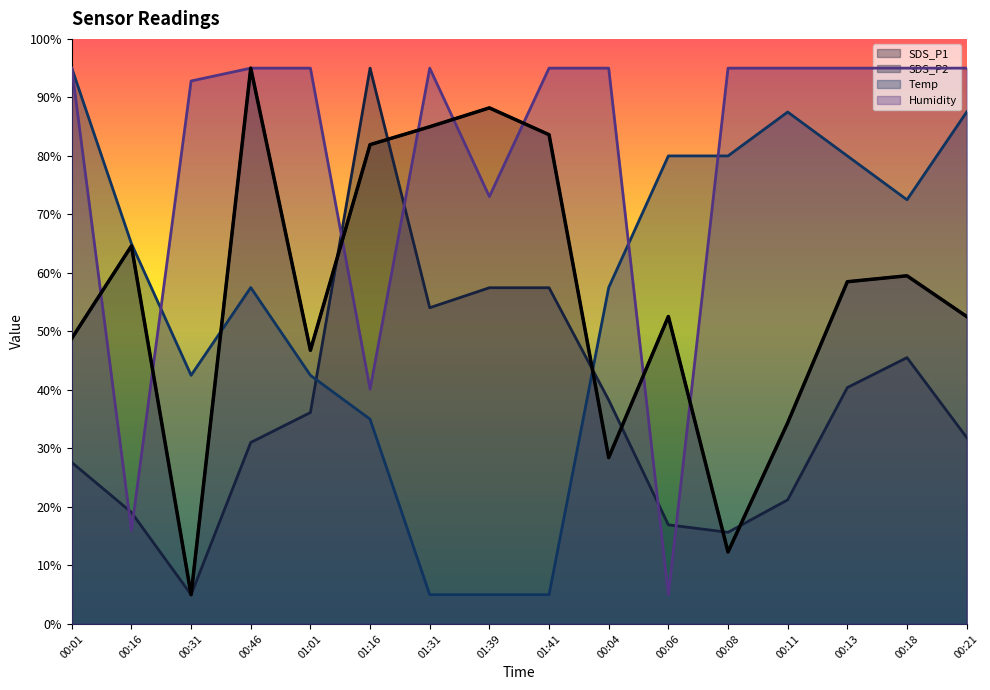

Where does the Temp series first go above 65?

00:01